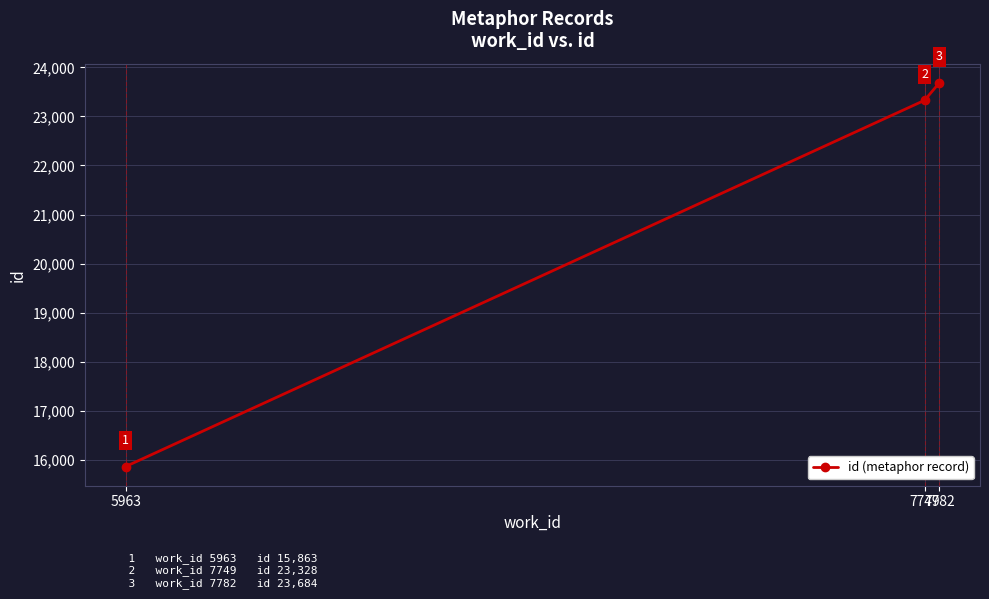

What is the smallest value displayed?

15863